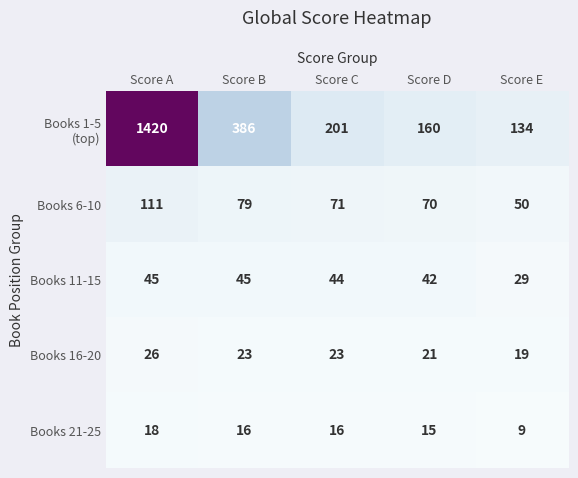

At which category is the sum across all series the highest?

Score A